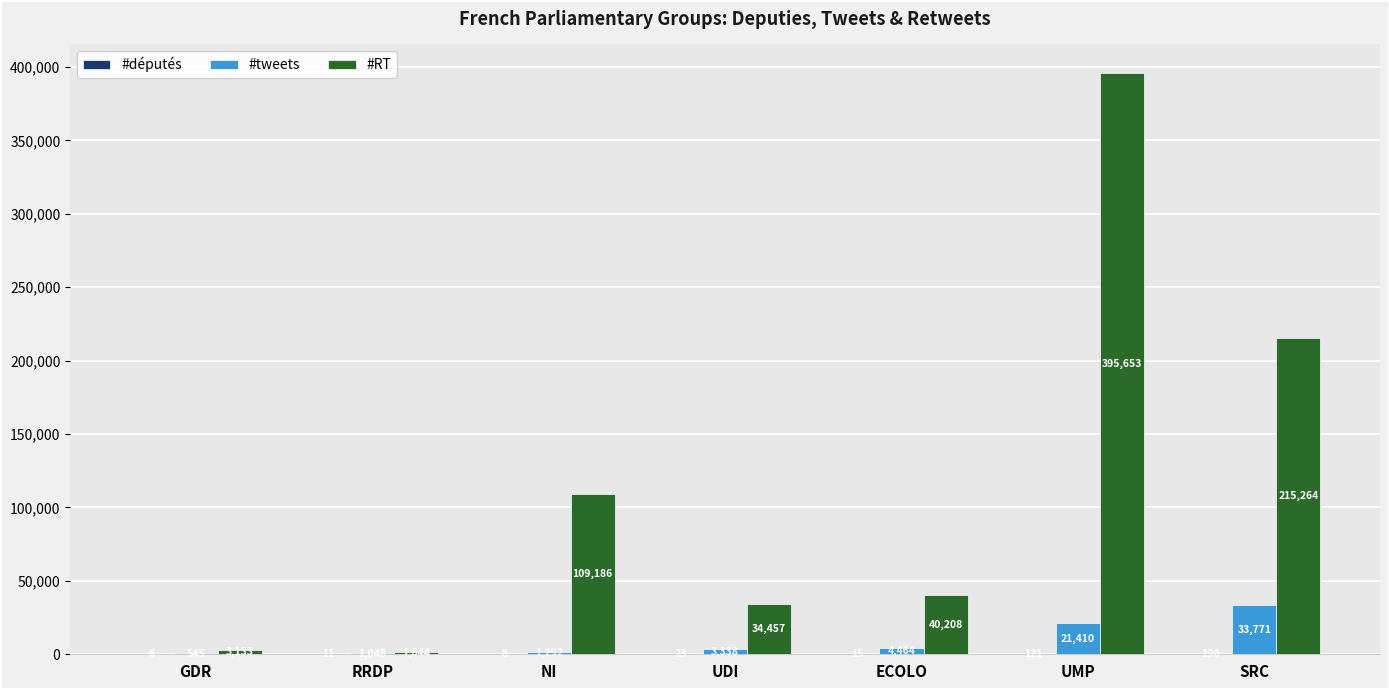

What is the spread (max minus min) of values at UMP?

395532